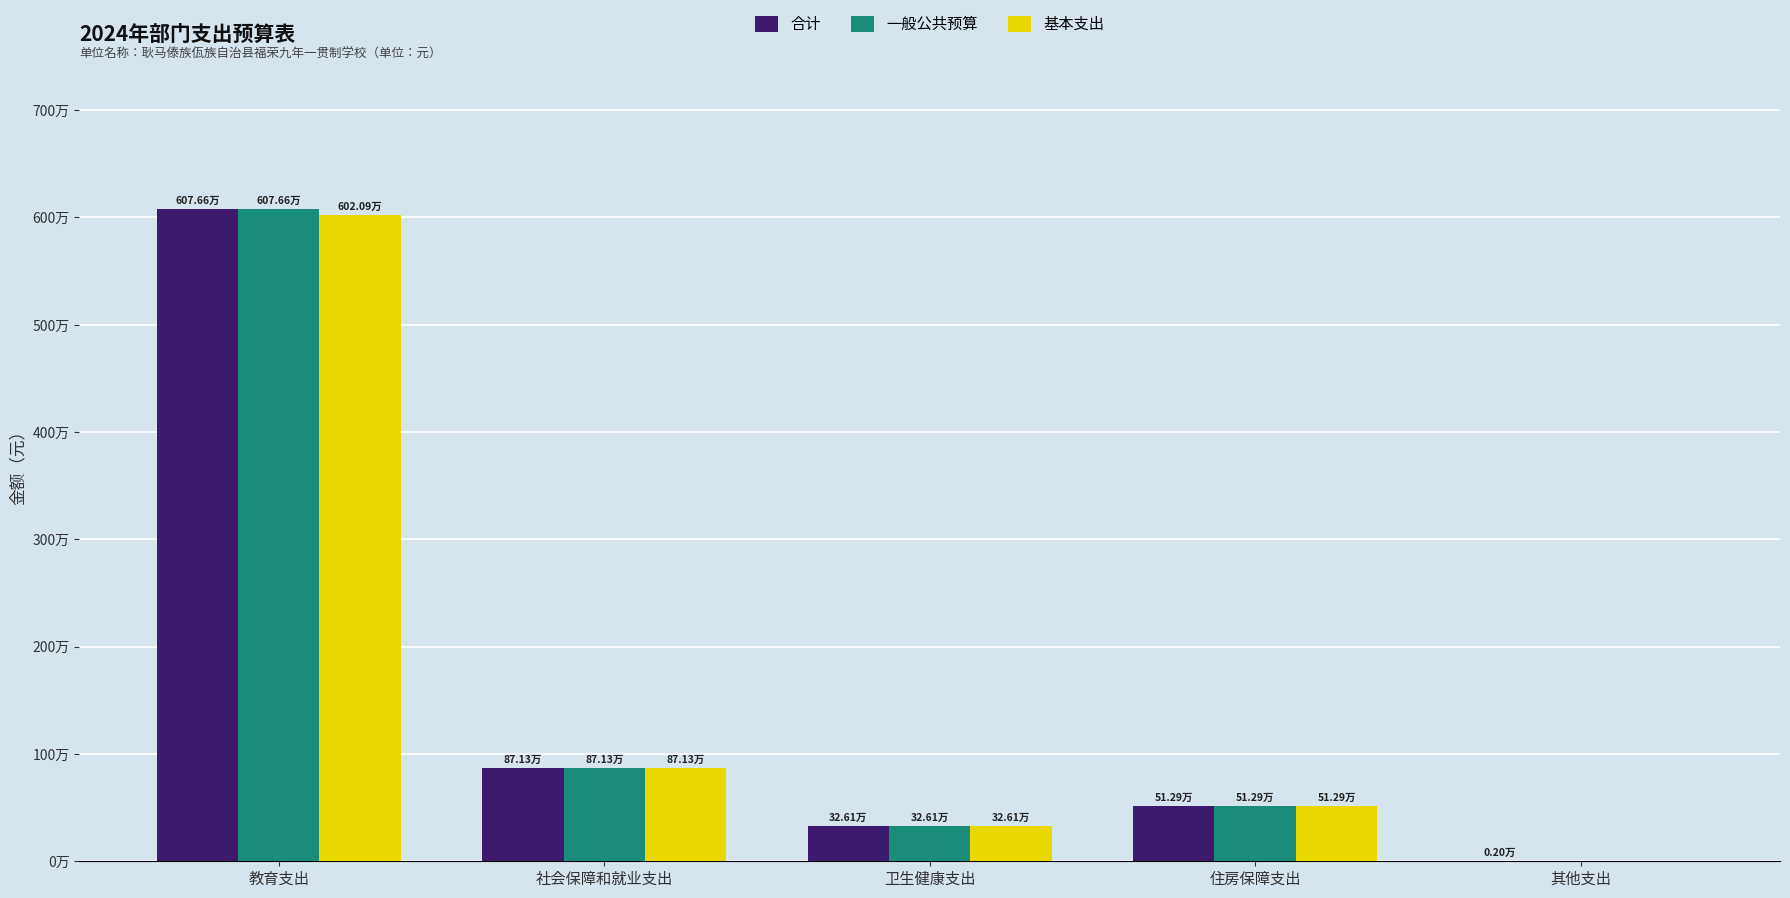

At how many categories does at least one series exceed 4105818?

1